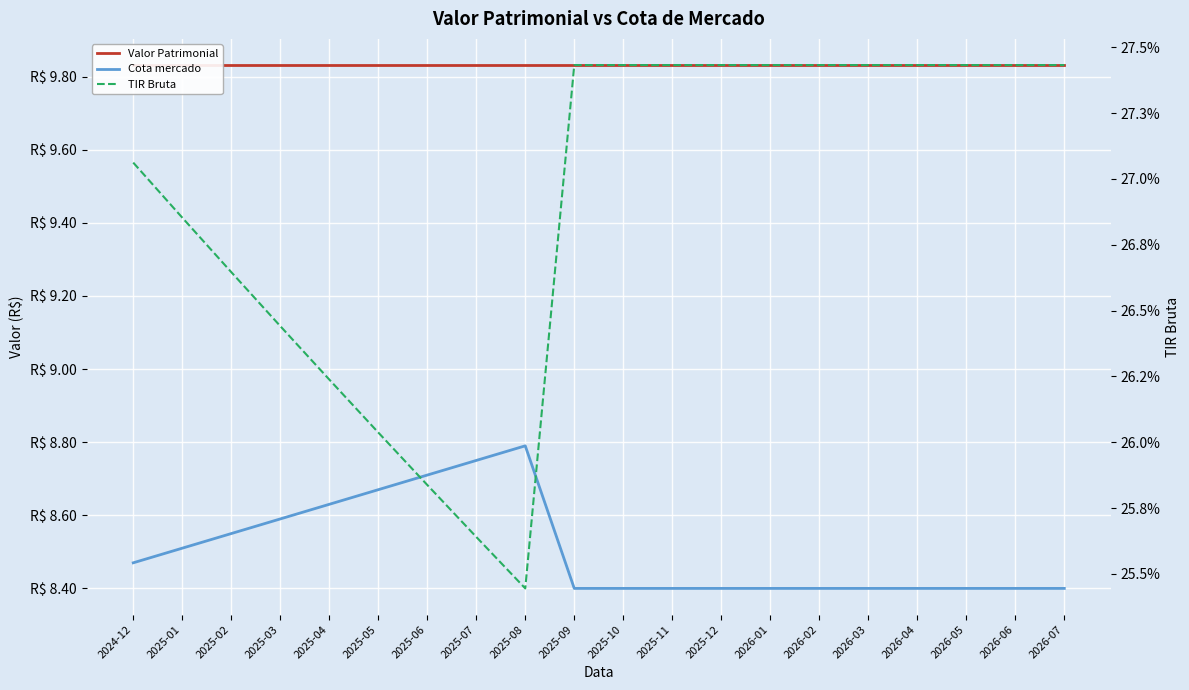

Reading left to right, what are all the values shown in this chart?

Valor Patrimonial: 2024-12=9.8	2025-01=9.8	2025-02=9.8	2025-03=9.8	2025-04=9.8	2025-05=9.8	2025-06=9.8	2025-07=9.8	2025-08=9.8	2025-09=9.8	2025-10=9.8	2025-11=9.8	2025-12=9.8	2026-01=9.8	2026-02=9.8	2026-03=9.8	2026-04=9.8	2026-05=9.8	2026-06=9.8	2026-07=9.8
Cota mercado: 2024-12=8.5	2025-01=8.5	2025-02=8.6	2025-03=8.6	2025-04=8.6	2025-05=8.7	2025-06=8.7	2025-07=8.8	2025-08=8.8	2025-09=8.4	2025-10=8.4	2025-11=8.4	2025-12=8.4	2026-01=8.4	2026-02=8.4	2026-03=8.4	2026-04=8.4	2026-05=8.4	2026-06=8.4	2026-07=8.4
TIR Bruta: 2024-12=0.3	2025-01=0.3	2025-02=0.3	2025-03=0.3	2025-04=0.3	2025-05=0.3	2025-06=0.3	2025-07=0.3	2025-08=0.3	2025-09=0.3	2025-10=0.3	2025-11=0.3	2025-12=0.3	2026-01=0.3	2026-02=0.3	2026-03=0.3	2026-04=0.3	2026-05=0.3	2026-06=0.3	2026-07=0.3